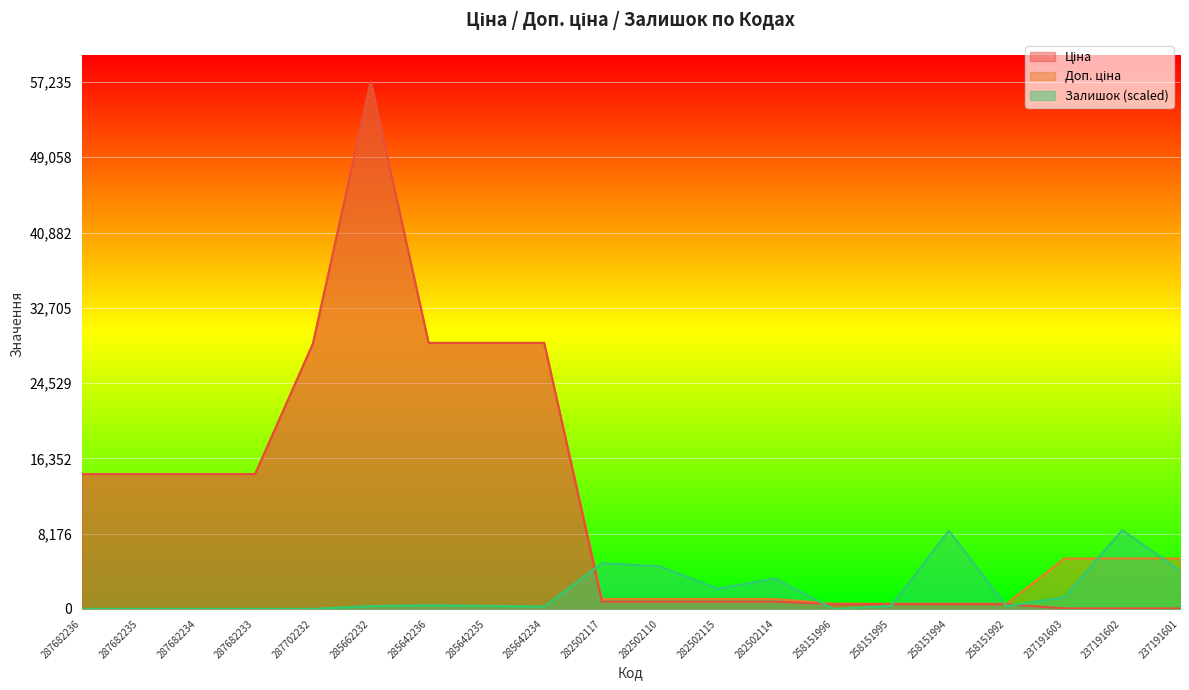

Reading left to right, extract all data points from this chart.

Ціна: 14649.6	14649.6	14649.6	14649.6	28821.8	57235.5	28890.3	28890.3	28890.3	793.0	793.0	793.0	793.0	510.5	510.5	510.5	510.5	54.8	54.8	54.8
Доп. ціна: 14649.6	14649.6	14649.6	14649.6	28821.8	57235.5	28890.3	28890.3	28890.3	1074.6	1074.6	1074.6	1074.6	566.0	566.0	566.0	566.0	5480.0	5480.0	5480.0
Залишок: 0.0	0.0	0.0	0.0	0.0	300.8	393.4	324.0	254.6	4975.3	4628.2	2198.4	3309.2	0.0	324.0	8492.8	300.8	1272.8	8562.2	4165.4